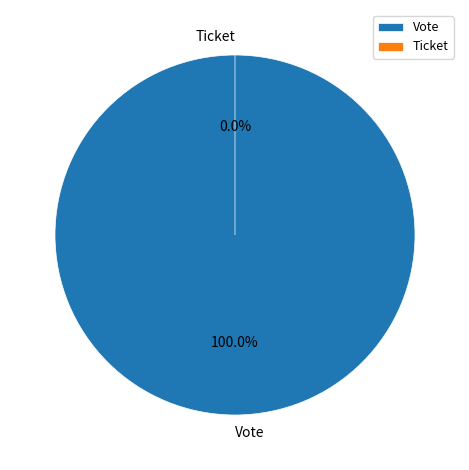

True or false: Ticket accounts for 0% of the total.

True